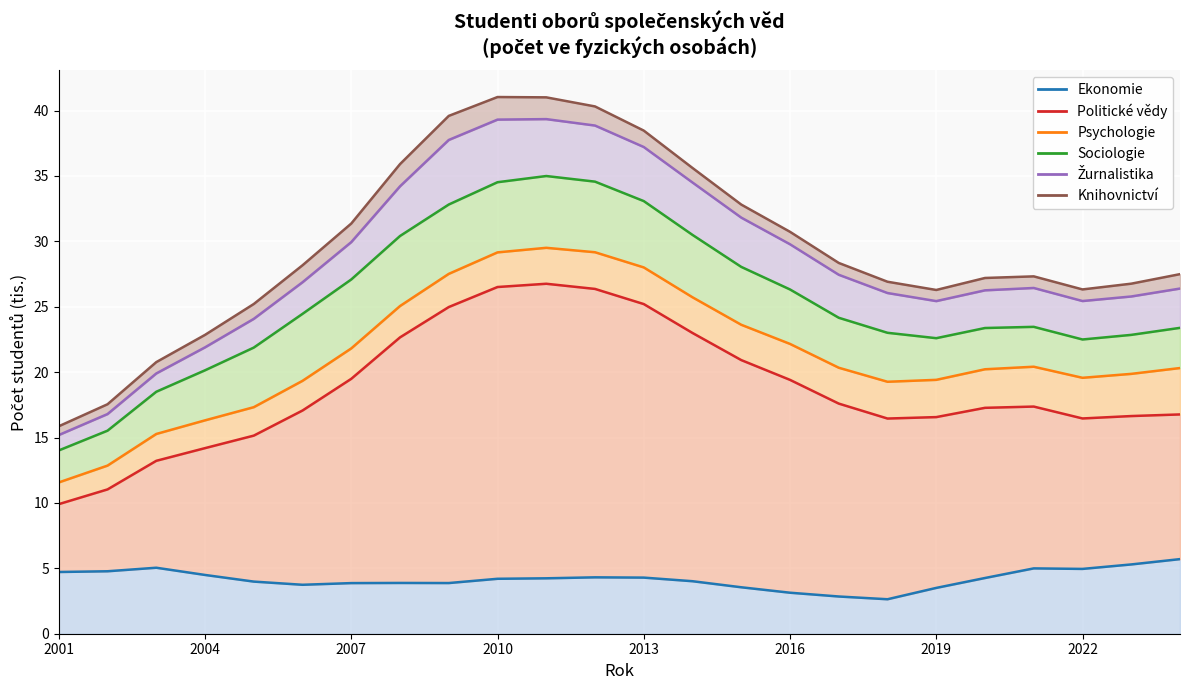

True or false: Sociologie and Politické vědy intersect in this chart.

False